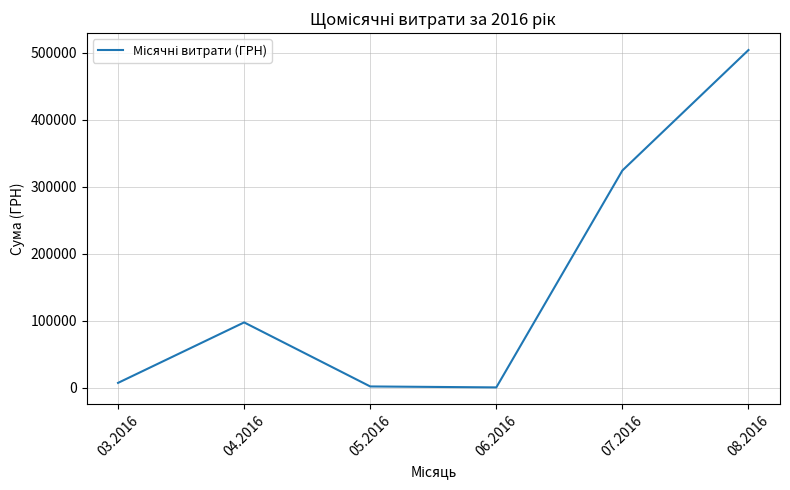

Is this an area chart (filled region under the line)?

No